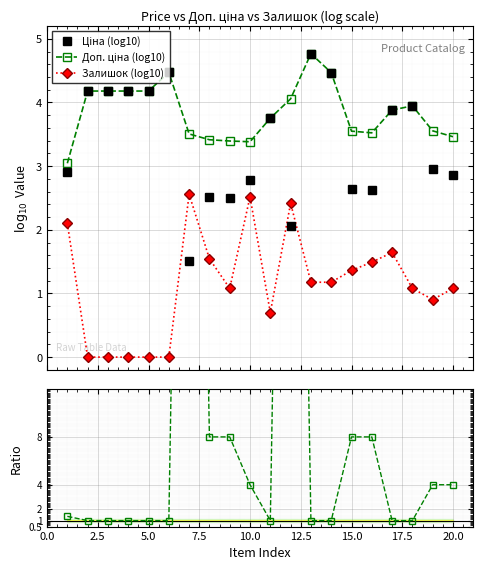

In Ціна (log10), how many points are higher than both neighbors (excluding endpoints)?

5